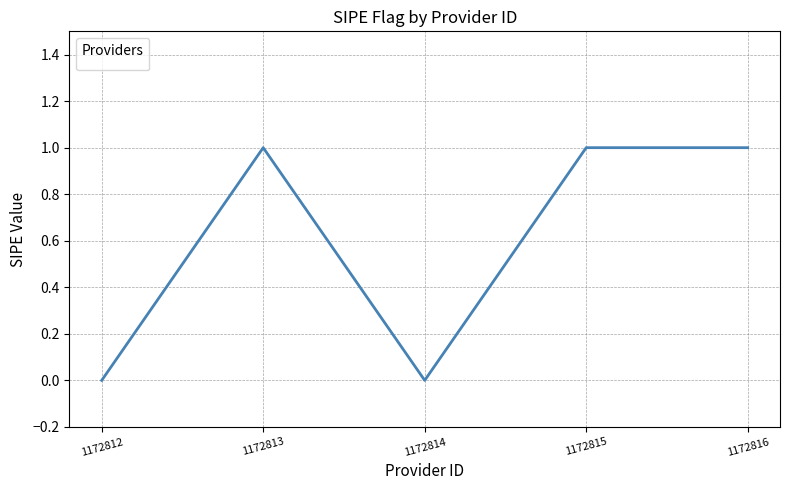

Approximately how many times larger is the value at 1172816 compared to 1172815?

1.0